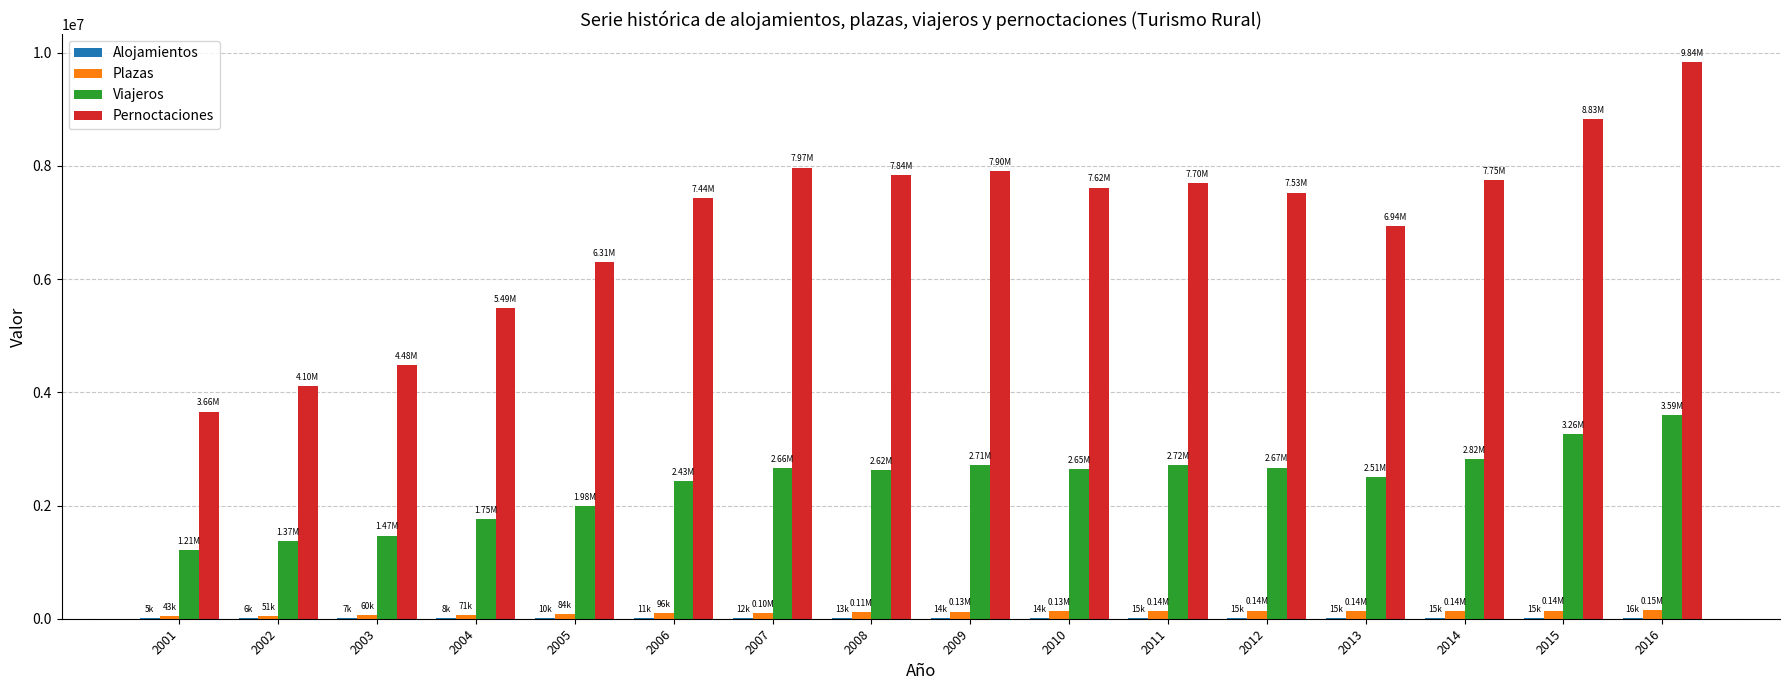

What is the sum of the Plazas values at 2005 and 2008?

198682